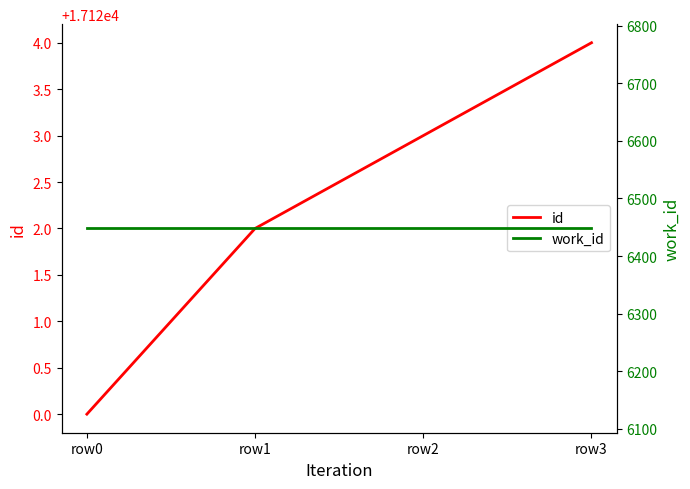

Reading right to left, transcribe all the data shown in this chart.

id: 17124	17123	17122	17120
work_id: 6448	6448	6448	6448